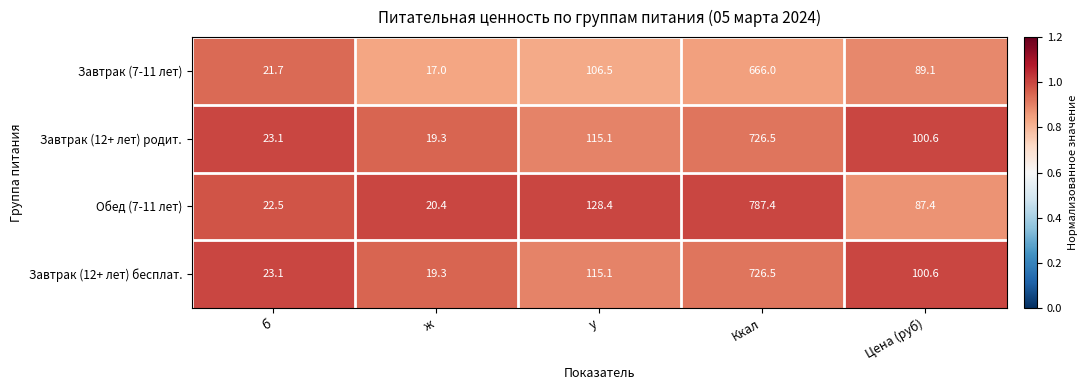

At how many categories does at least one series exceed 82?

3